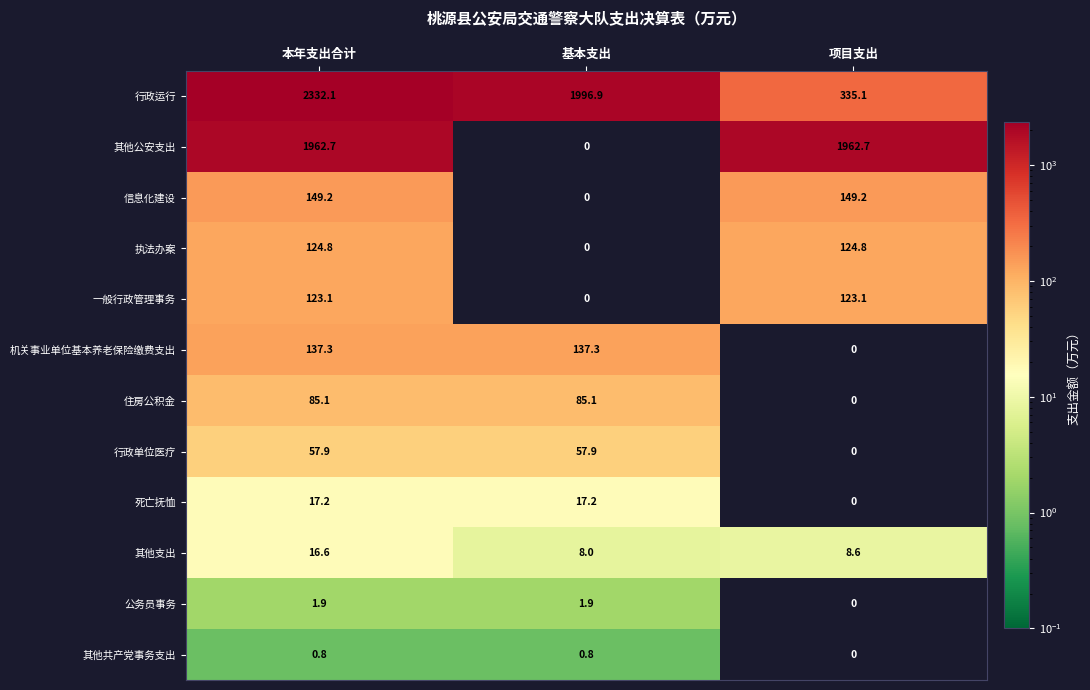

Which series has the largest total across all categories?

行政运行